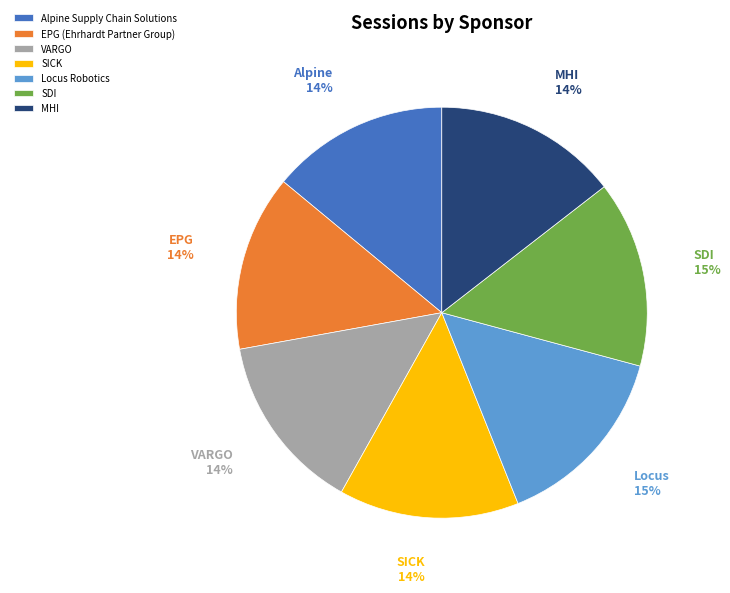

Does Alpine Supply Chain Solutions represent more than half of the total?

No